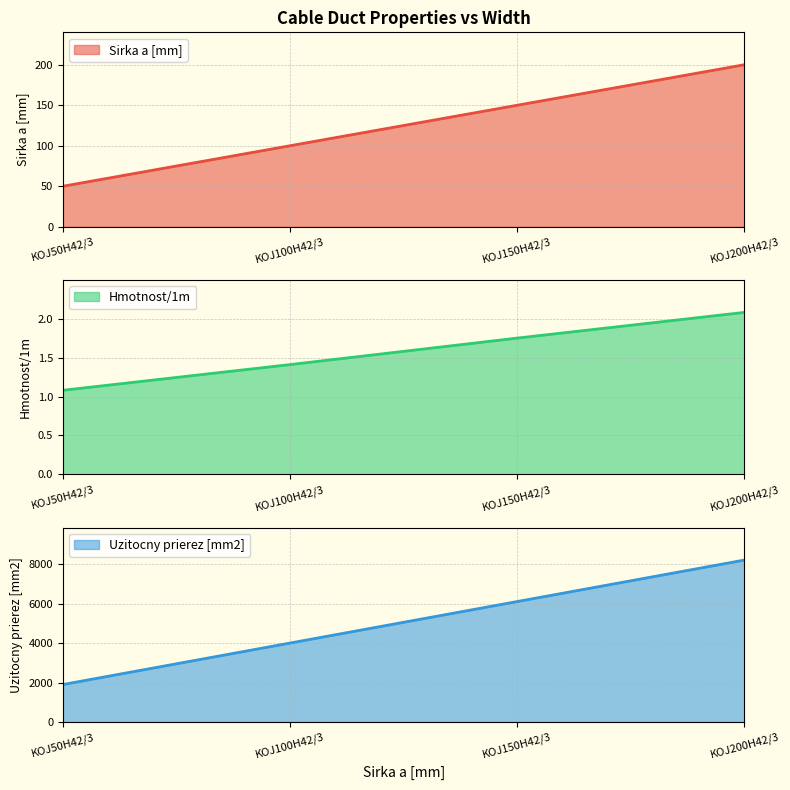

True or false: Sirka a [mm] has a value of 50.0 at KOJ50H42/3.

True